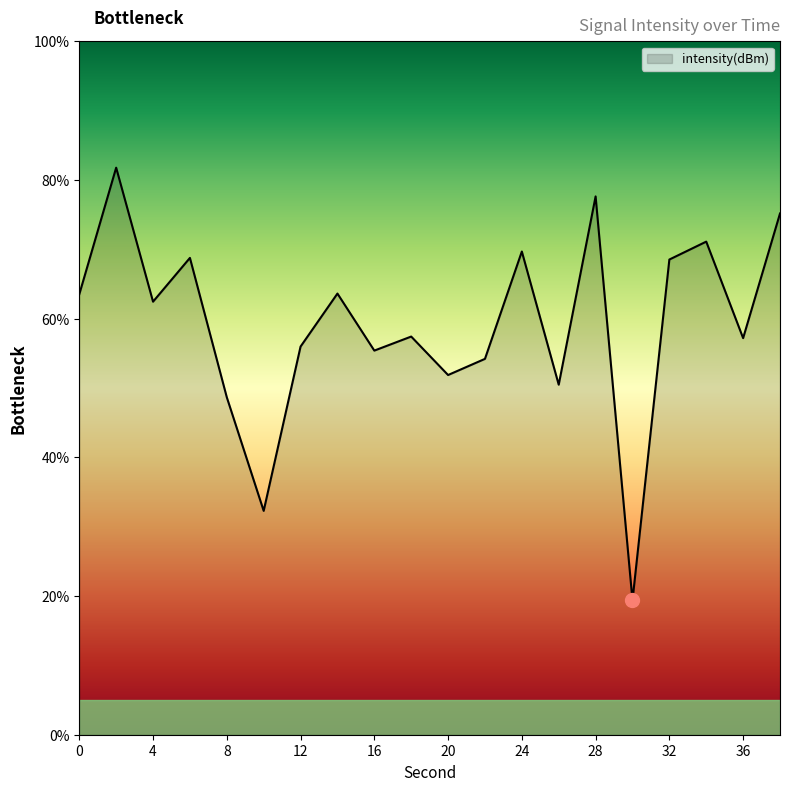

What is the smallest value displayed?

19.4